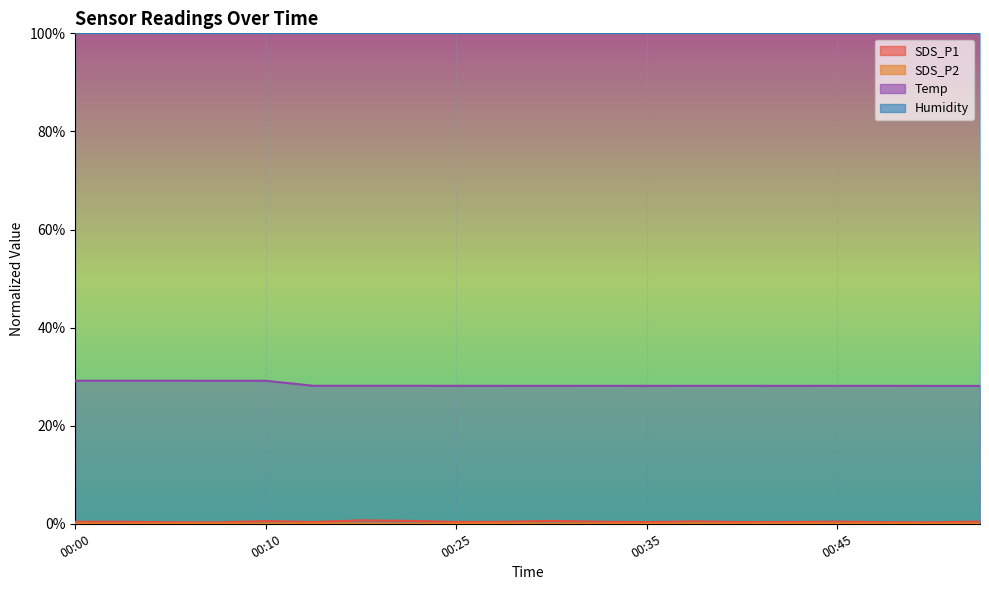

At which category is the sum across all series the highest?

00:10